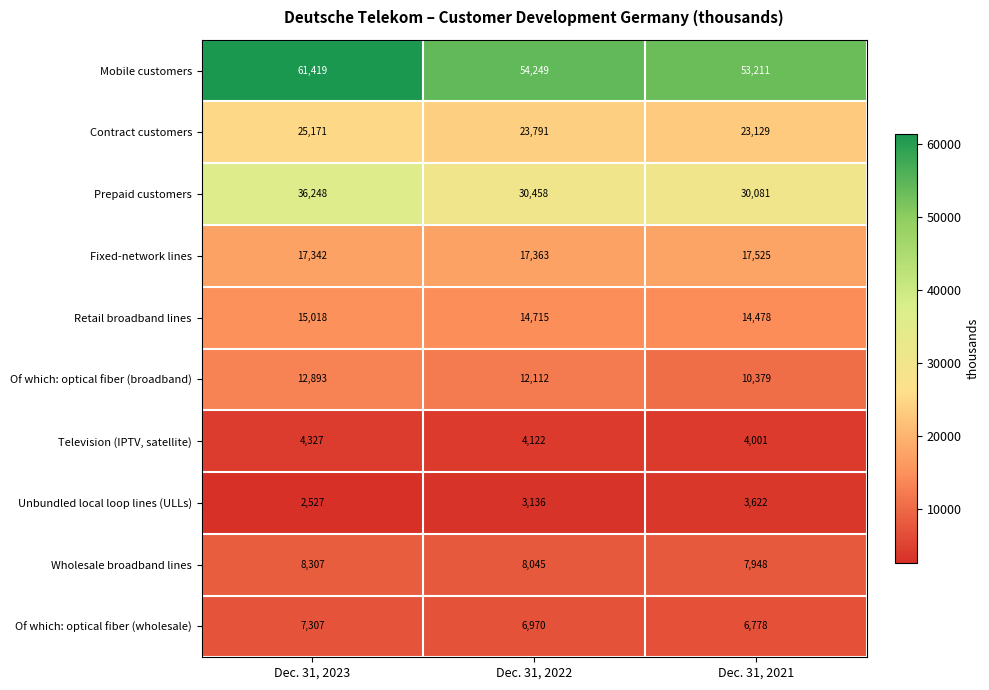

Which label corresponds to the largest value in the chart?

Dec. 31, 2023